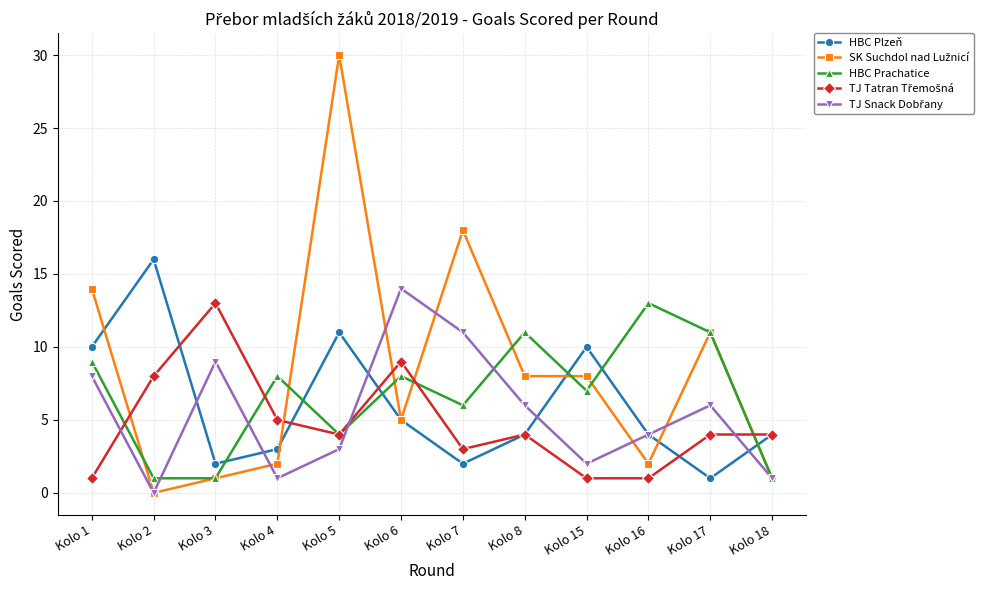

How many interior local valleys does the HBC Plzeň series have?

3